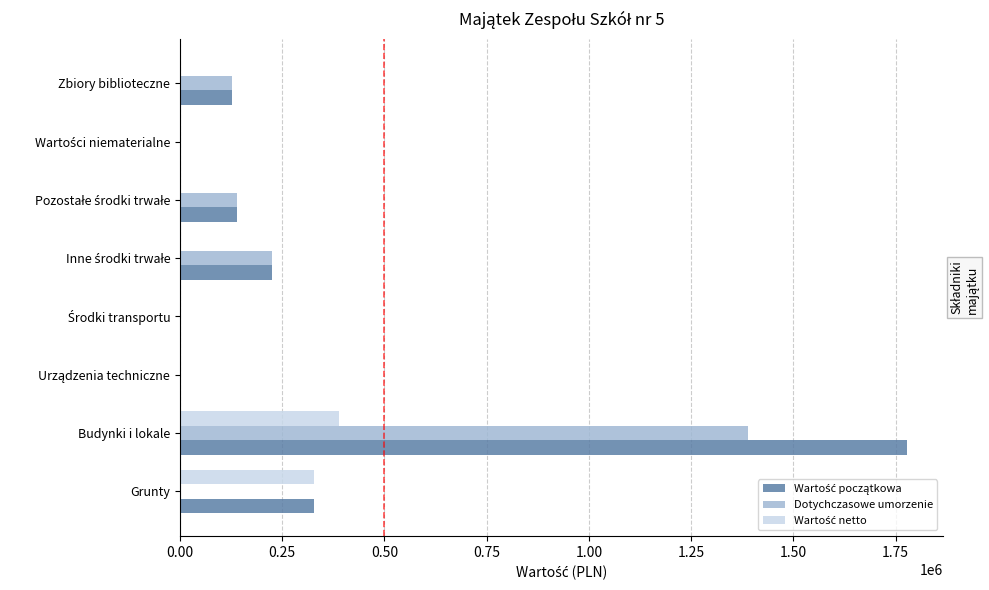

At which category does the chart reach its peak across all series?

Budynki i lokale